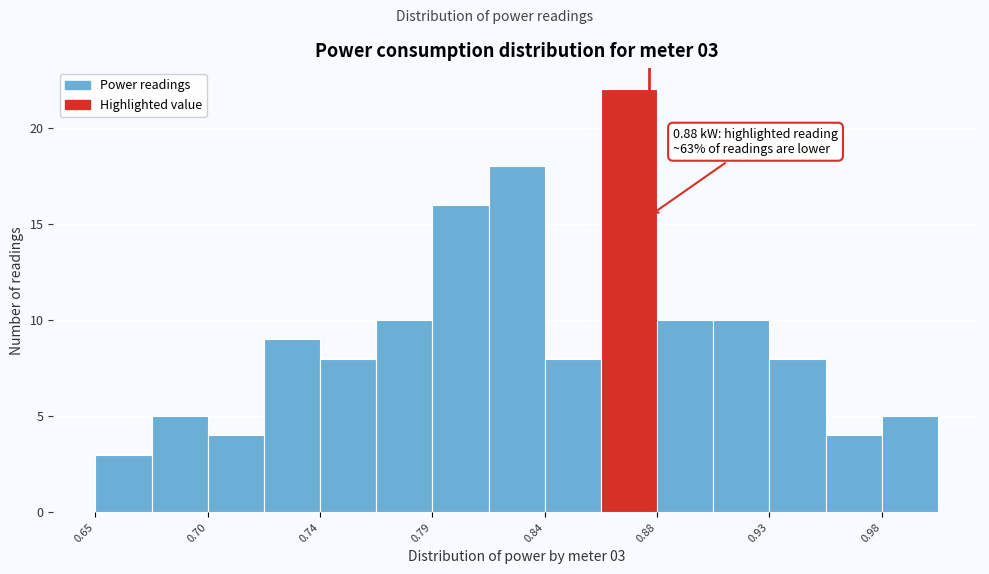

Over which range of the x-axis is the bar tallest?

0.860 to 0.885